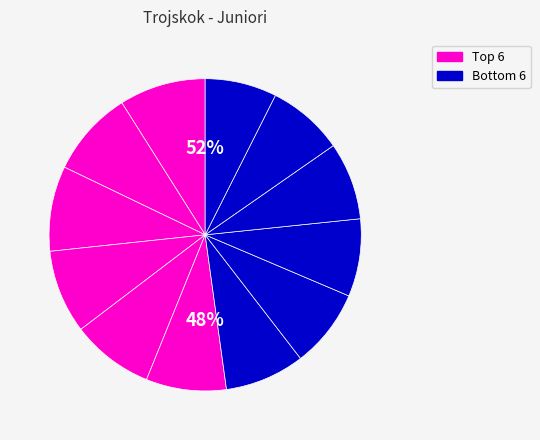

Is it true that Houndjo Eric is 1% of the pie?

False